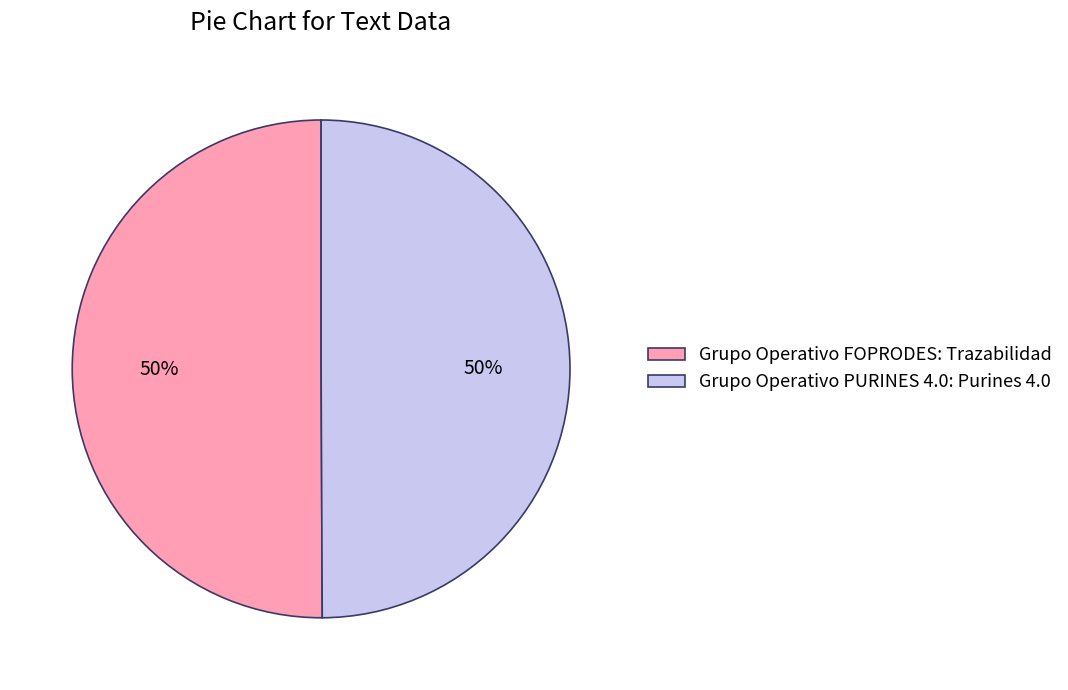

True or false: Grupo Operativo FOPRODES: Trazabilidad accounts for 43% of the total.

False